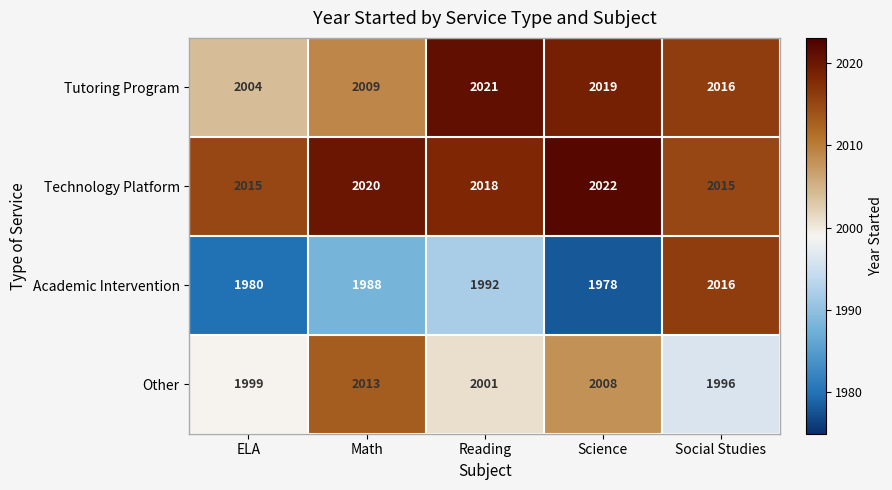

Which series has the largest range (max minus min)?

Academic Intervention